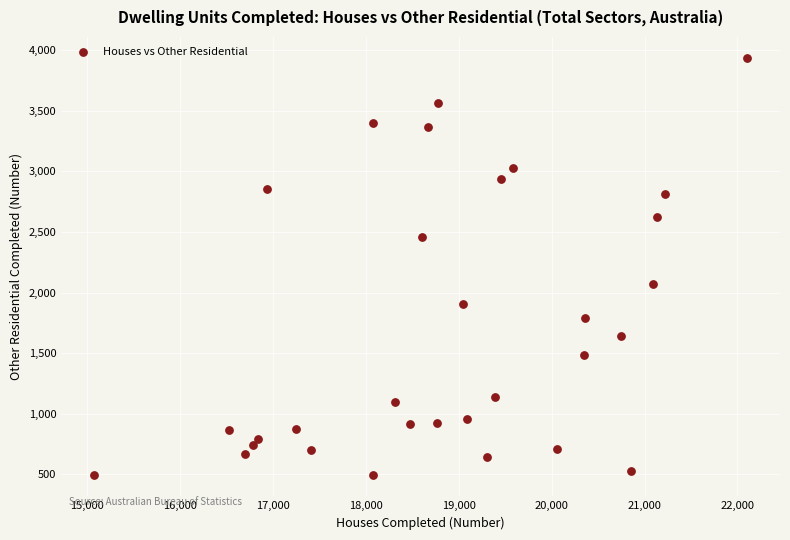

What is the range of X values (max minus min)?

7035